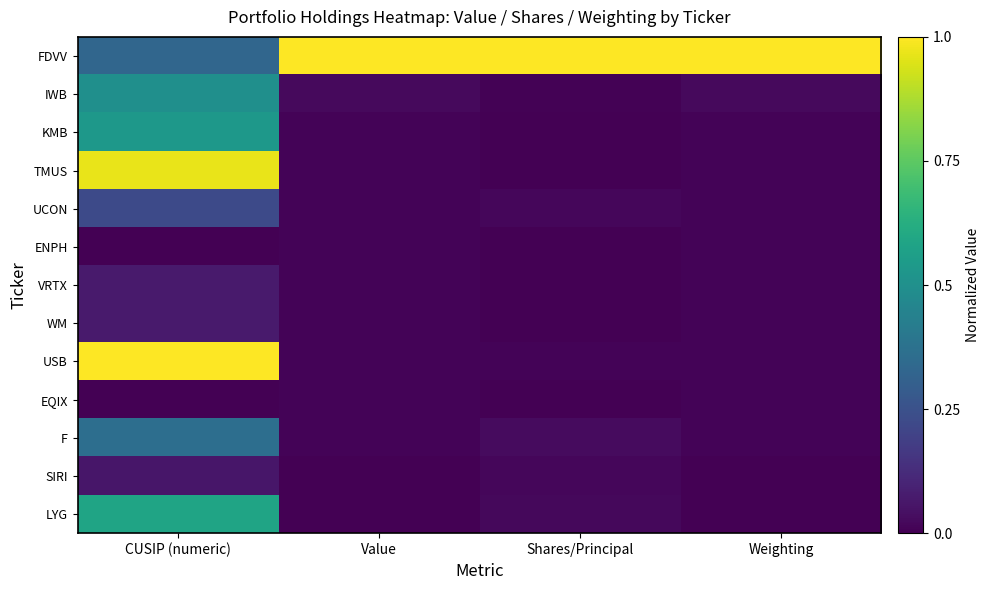

Which series changed the most between CUSIP (numeric) and Value?

USB